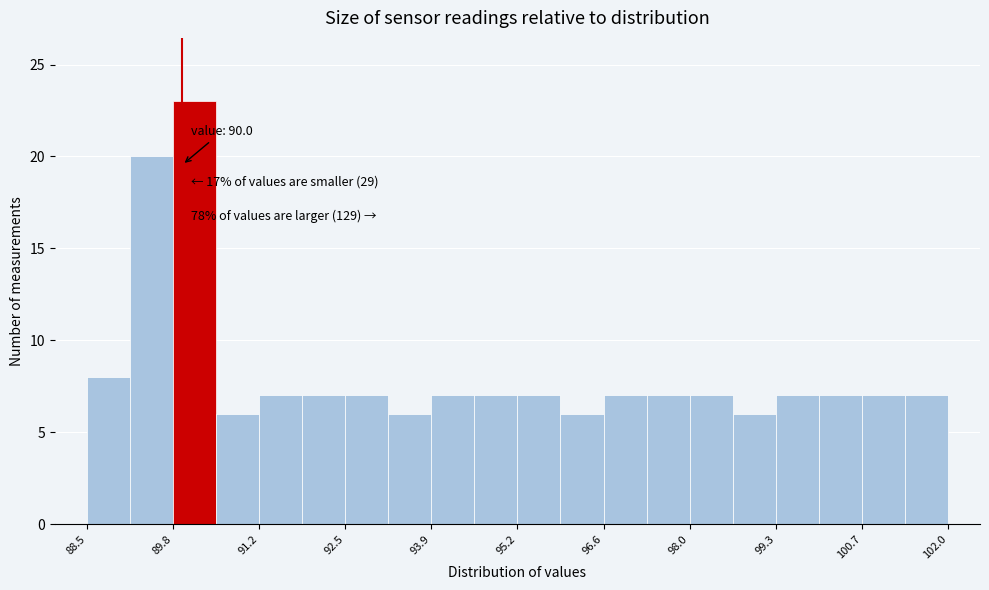

Around what value on the x-axis is the tallest bar? Give the approximate position of its centre, as read against the axis.

90.2